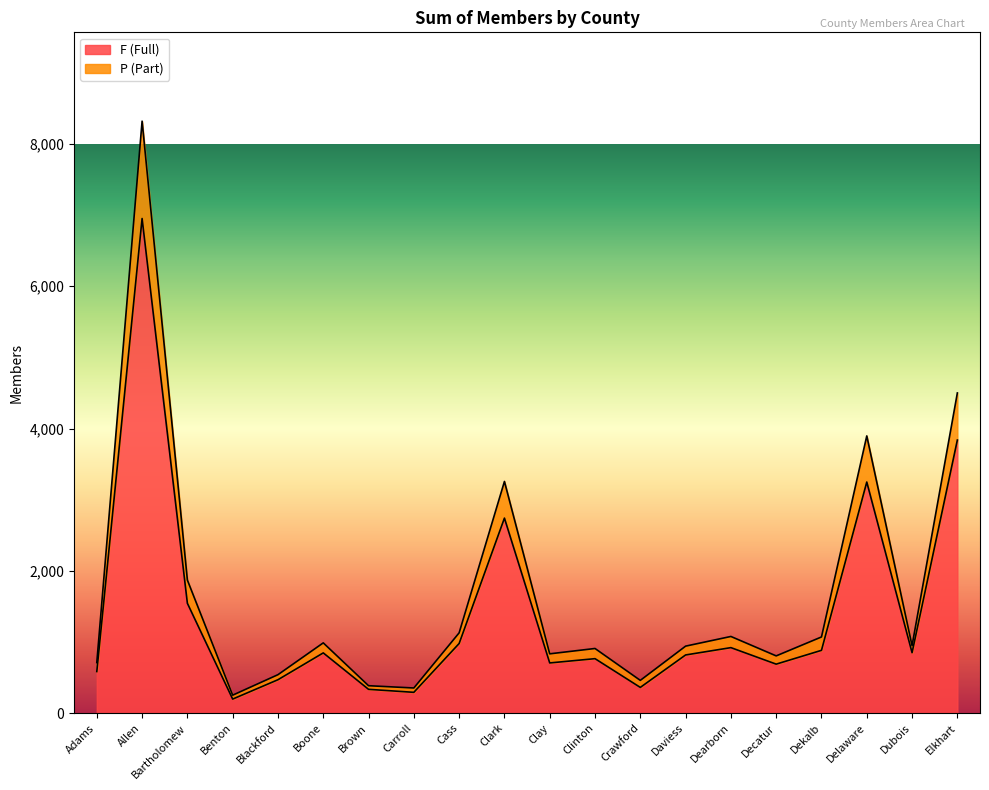

Where is P nearest to the value 4286?

Elkhart